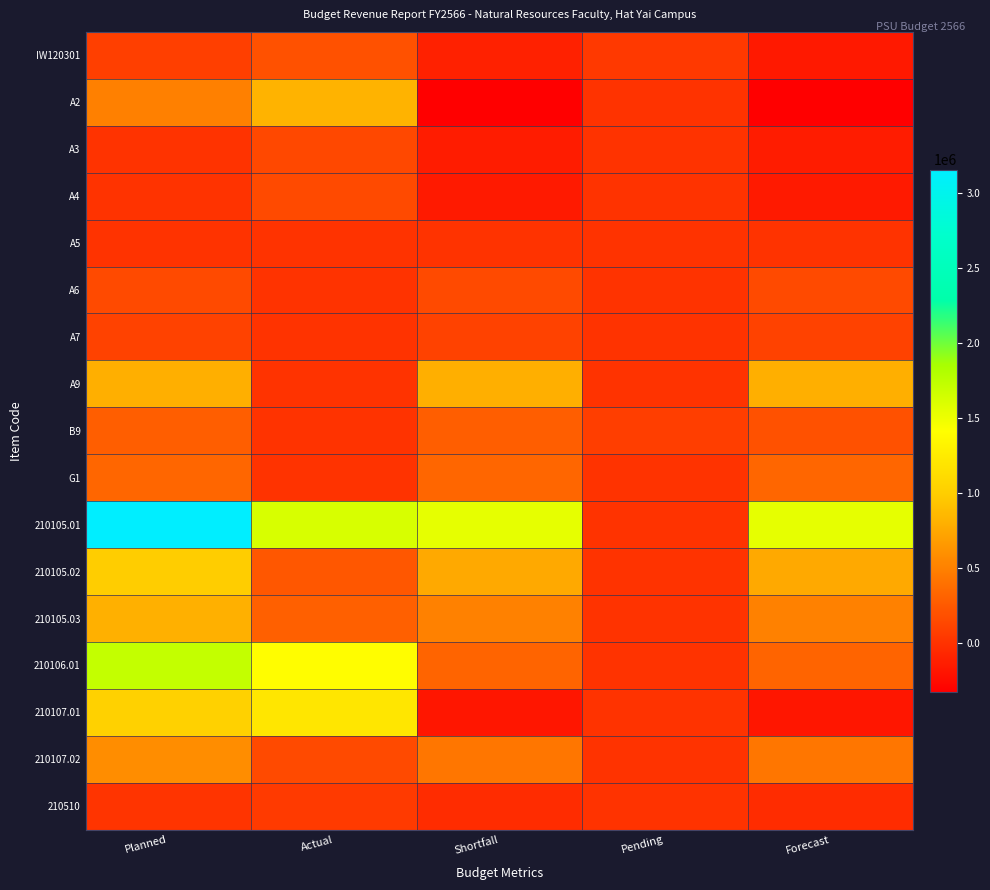

Reading left to right, what are all the values shown in this chart?

IW120301: Planned=85000.0	Actual=198534.0	Shortfall=-113534.0	Pending=45032.0	Forecast=-158566.0
A2: Planned=500000.0	Actual=828000.0	Shortfall=-328000.0	Pending=0.0	Forecast=-328000.0
A3: Planned=345.0	Actual=140000.0	Shortfall=-139655.0	Pending=0.0	Forecast=-139655.0
A4: Planned=345.0	Actual=151939.0	Shortfall=-151594.0	Pending=0.0	Forecast=-151594.0
A5: Planned=345.0	Actual=0.0	Shortfall=345.0	Pending=0.0	Forecast=345.0
A6: Planned=150000.0	Actual=0.0	Shortfall=150000.0	Pending=0.0	Forecast=150000.0
A7: Planned=100000.0	Actual=0.0	Shortfall=100000.0	Pending=0.0	Forecast=100000.0
A9: Planned=798000.0	Actual=0.0	Shortfall=798000.0	Pending=0.0	Forecast=798000.0
B9: Planned=280000.0	Actual=0.0	Shortfall=280000.0	Pending=80000.0	Forecast=200000.0
G1: Planned=328000.0	Actual=0.0	Shortfall=328000.0	Pending=0.0	Forecast=328000.0
210105.01: Planned=3159700.0	Actual=1615100.9	Shortfall=1544599.1	Pending=0.0	Forecast=1544599.1
210105.02: Planned=990800.0	Actual=232816.1	Shortfall=757983.9	Pending=0.0	Forecast=757983.9
210105.03: Planned=803600.0	Actual=297213.7	Shortfall=506386.3	Pending=0.0	Forecast=506386.3
210106.01: Planned=1719900.0	Actual=1406000.0	Shortfall=313900.0	Pending=0.0	Forecast=313900.0
210107.01: Planned=1031900.0	Actual=1210761.3	Shortfall=-178861.3	Pending=0.0	Forecast=-178861.3
210107.02: Planned=582100.0	Actual=150000.0	Shortfall=432100.0	Pending=0.0	Forecast=432100.0
210510: Planned=10000.0	Actual=50000.0	Shortfall=-40000.0	Pending=0.0	Forecast=-40000.0